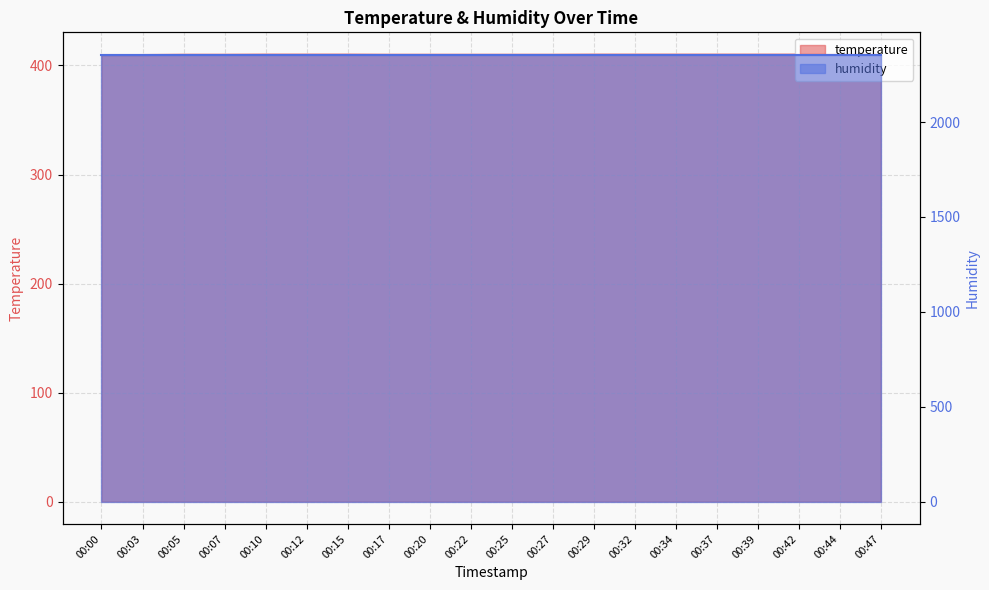

Where is the data nearest to the value 409?

00:00